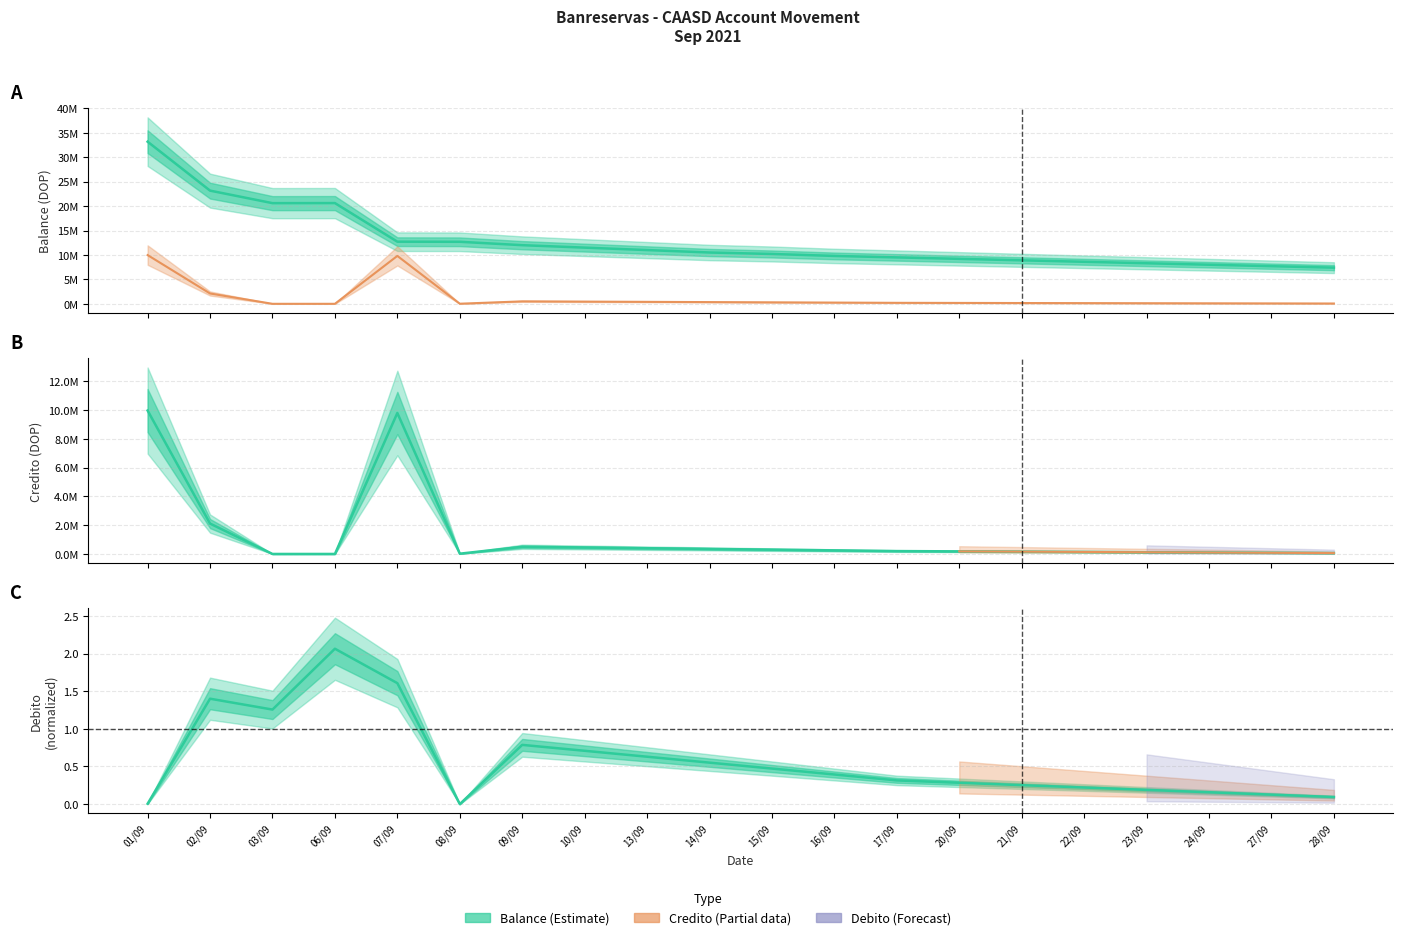

Which series has the largest range (max minus min)?

Balance